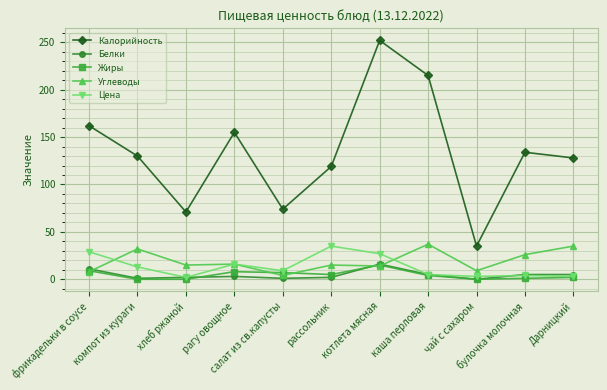

What is the spread (max minus min) of values at булочка молочная?

133